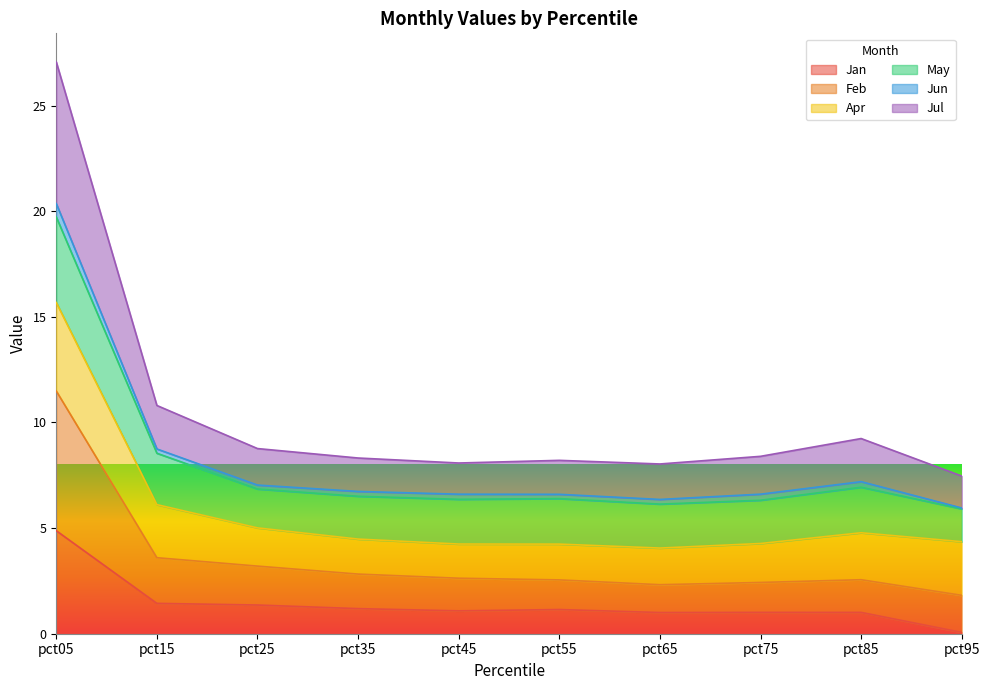

At which category is the sum across all series the highest?

pct05